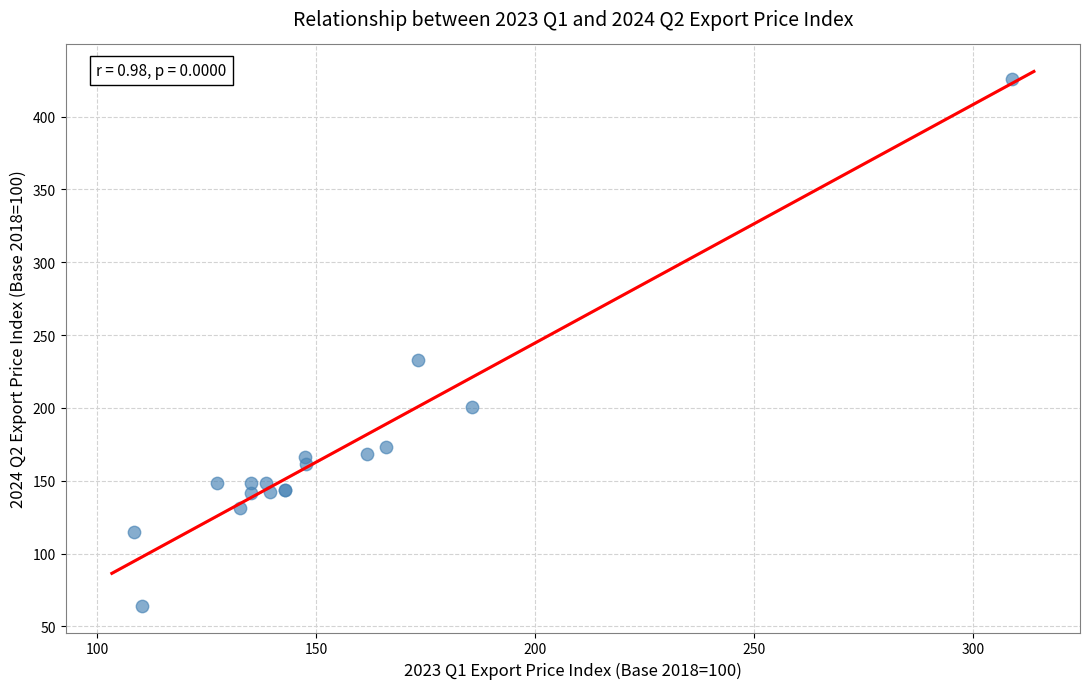

What Y value in the scatter plot is closest to 245?

232.6